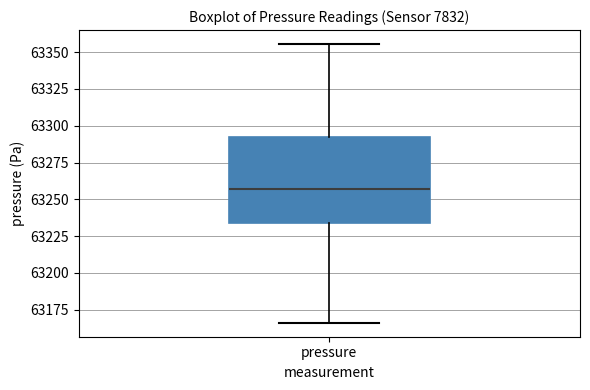

Where does the median line of the box for pressure sit on the y-axis? The values are not printed on the chart, so give them approximately, as read against the axis.

63255